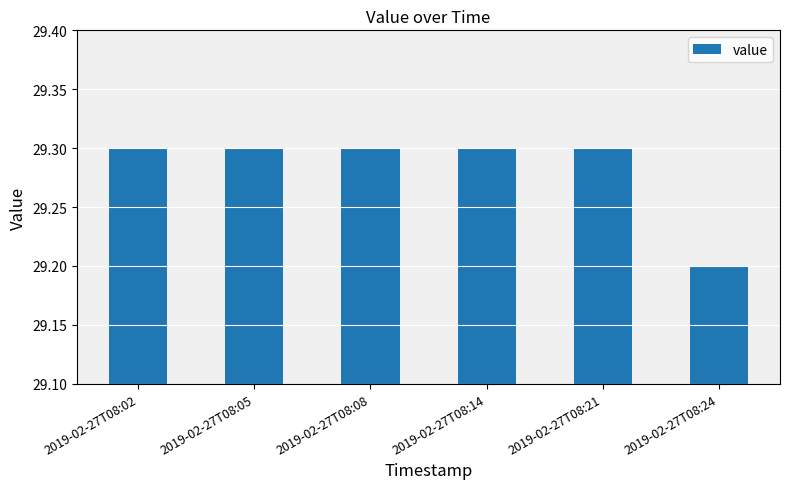

What is the sum of the values at 2019-02-27T08:21 and 2019-02-27T08:14?

58.6